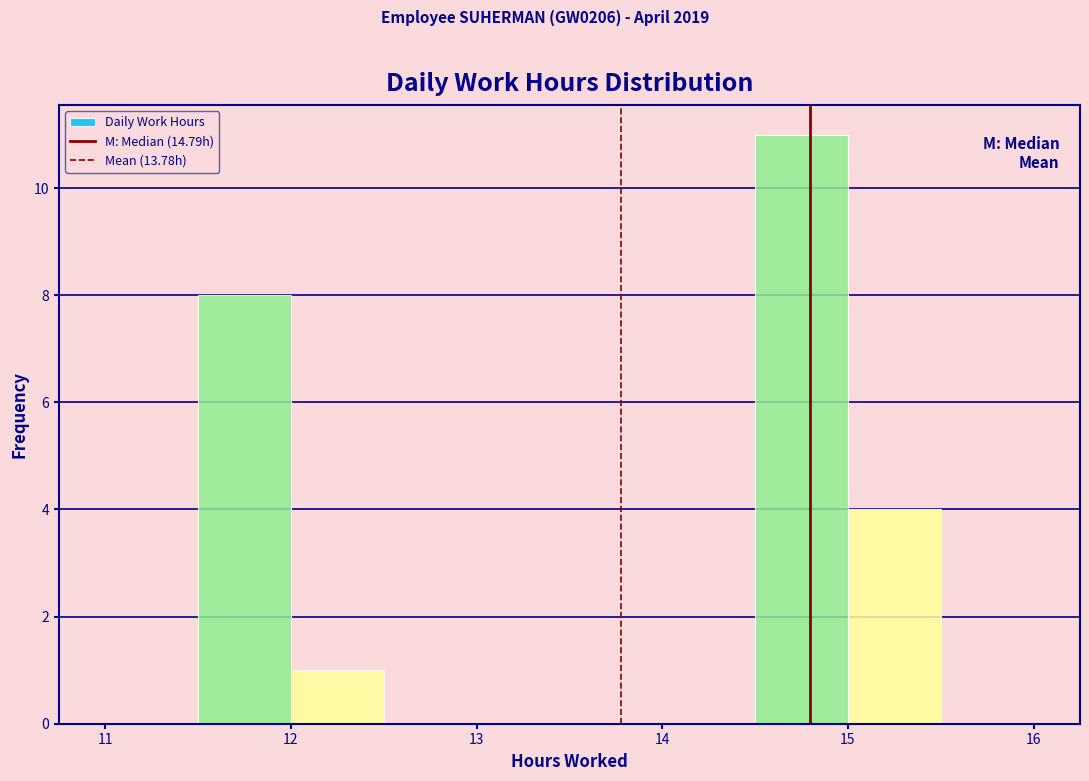

How tall is the bar that spans 11.5 to 12.0 on the x-axis? The values are not printed on the chart, so give them approximately, as read against the axis.

8